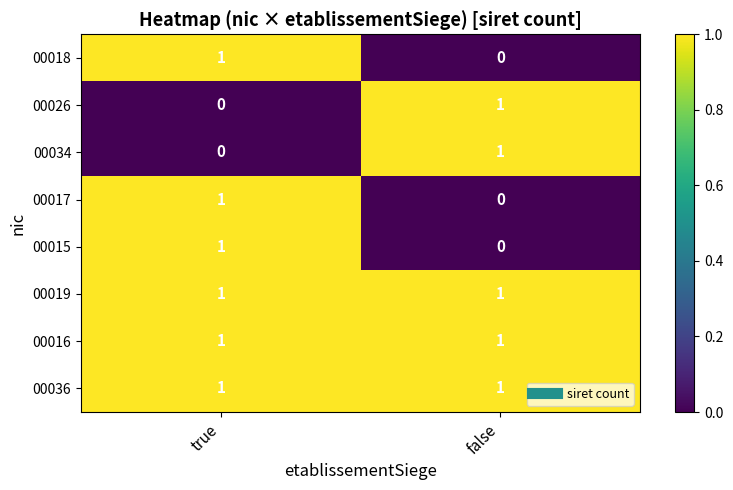

The 00016 series shows 0 at false. True or false?

False